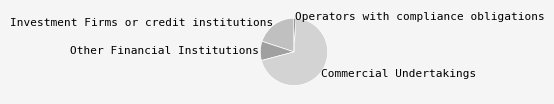

What is the largest slice in the pie chart?

Commercial Undertakings